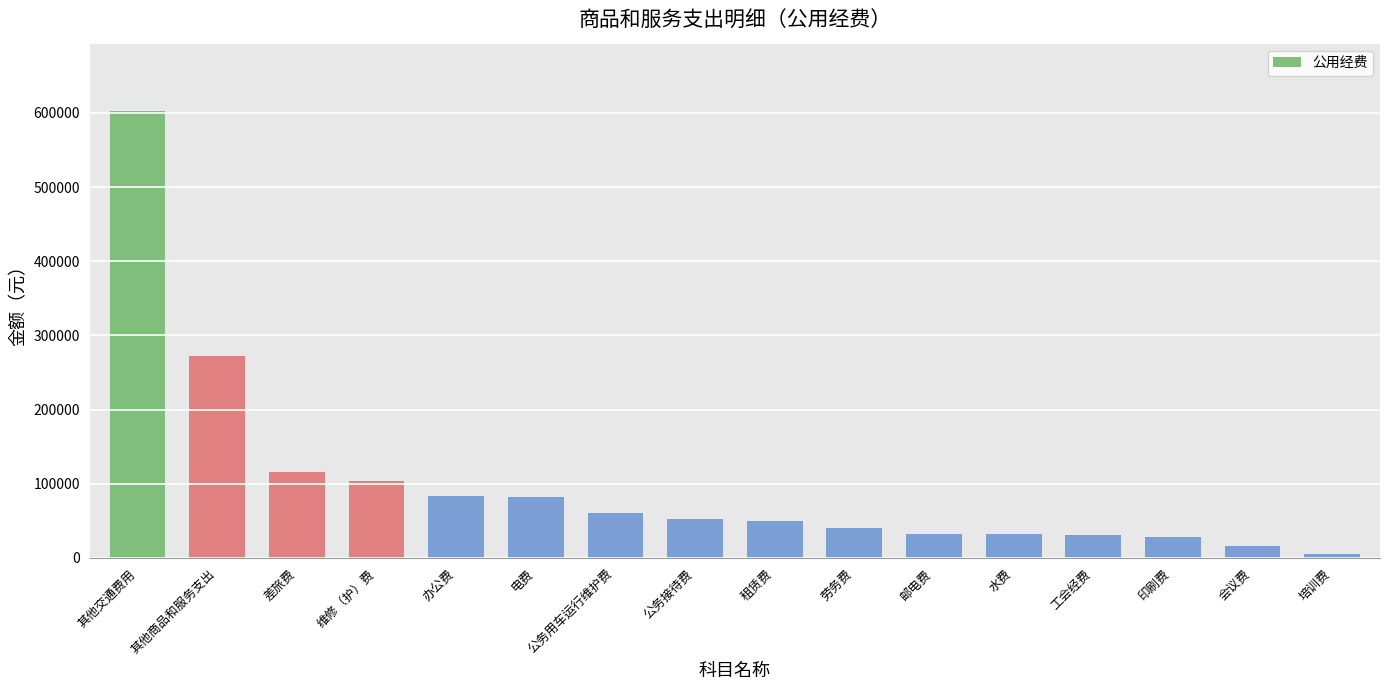

At which label is the value closest to 304000?

其他商品和服务支出